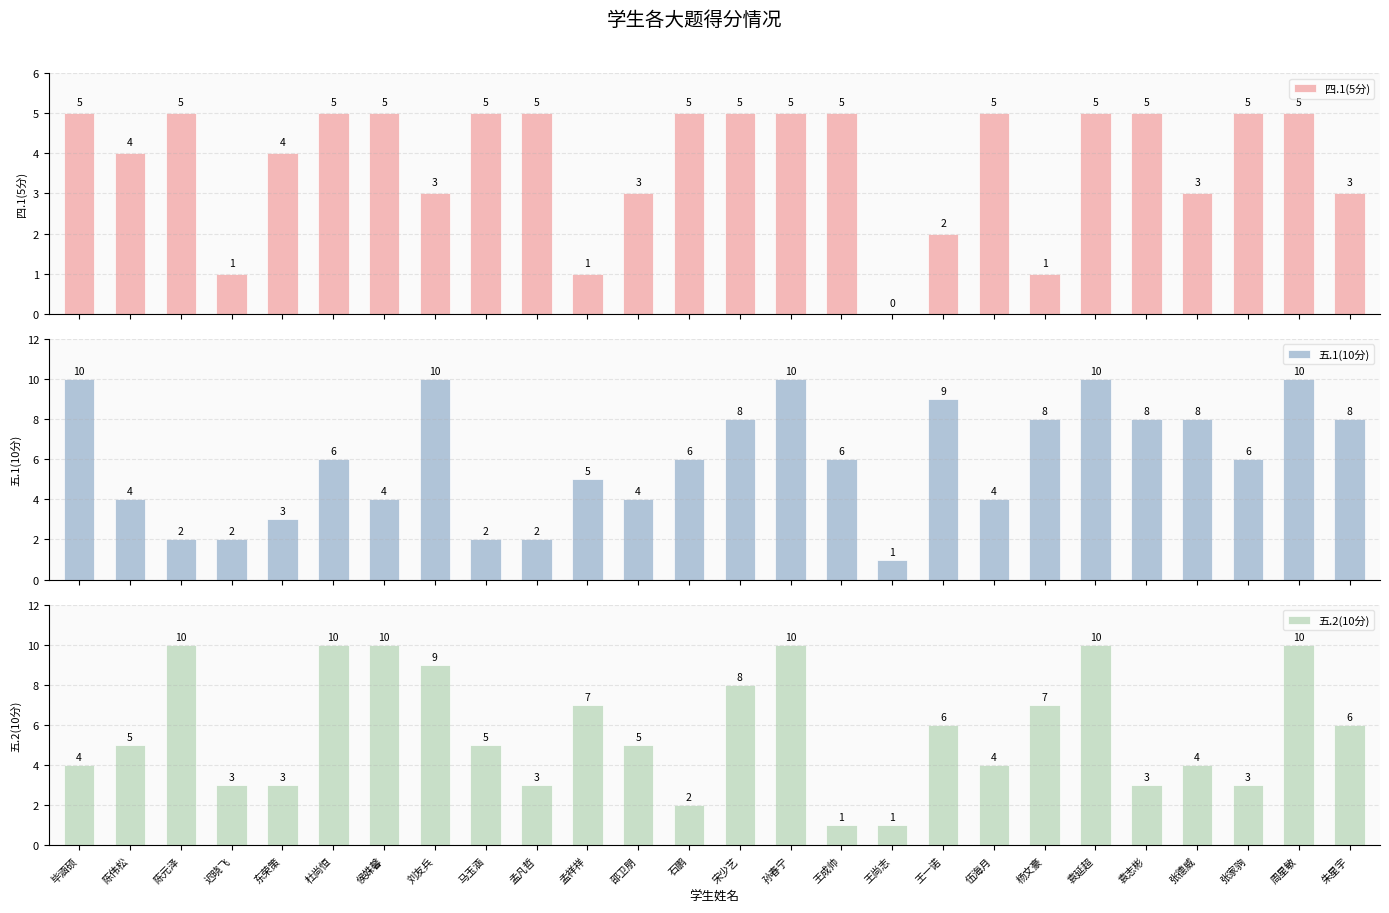

Is the value of 四.1(5分) at 孟凡哲 greater than the value of 五.1(10分) at 邵卫朋?

Yes